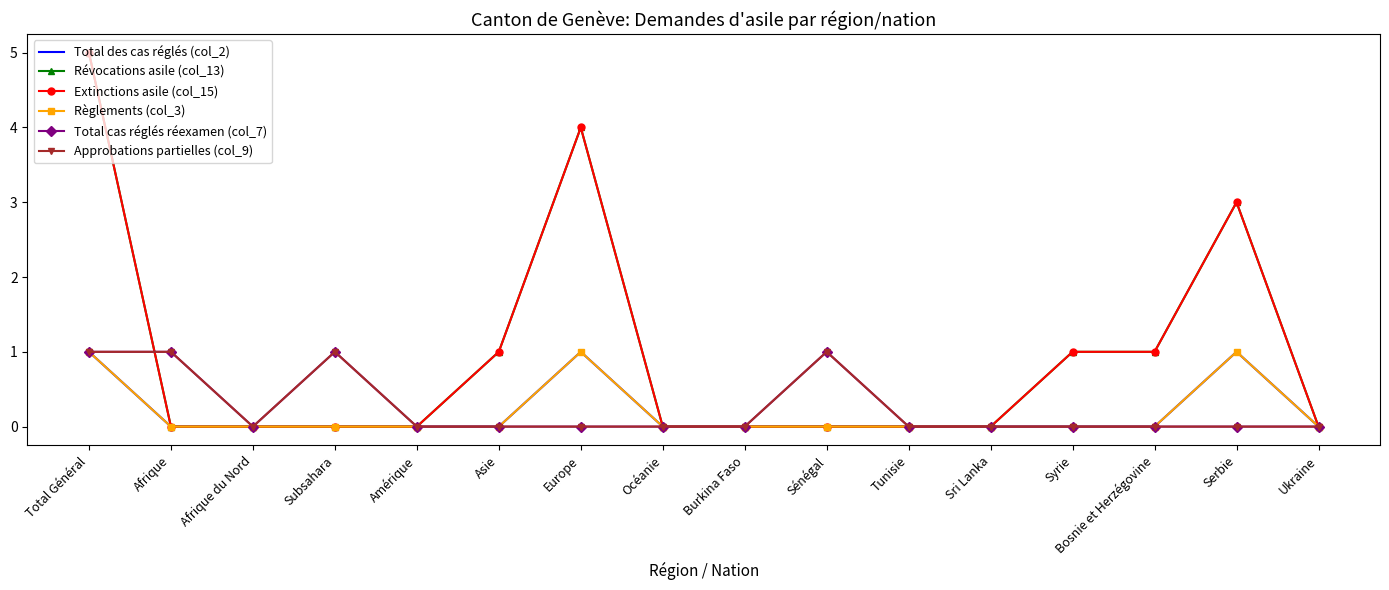

At how many categories does at least one series exceed 3?

2